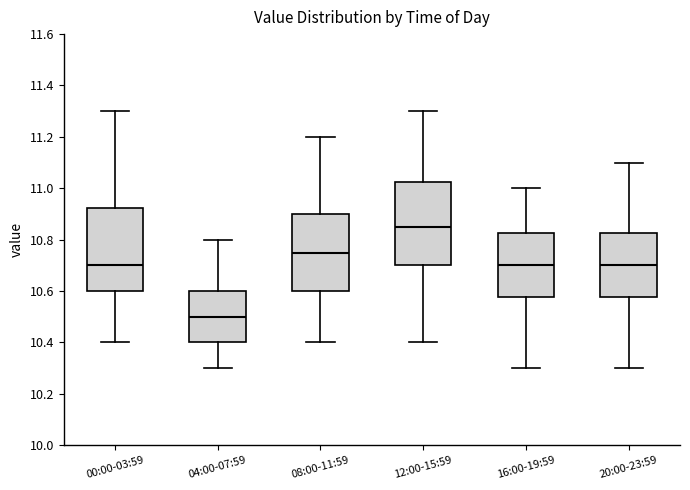

Reading left to right, read every box against the y-axis: the position of its median line, the range the box covers, and the ends of its whiskers. The values are not printed on the chart, so give them approximately, as read against the axis.

00:00-03:59: median 10.70, box 10.60 to 10.92, whiskers 10.40 to 11.30
04:00-07:59: median 10.50, box 10.40 to 10.60, whiskers 10.30 to 10.80
08:00-11:59: median 10.76, box 10.60 to 10.90, whiskers 10.40 to 11.20
12:00-15:59: median 10.86, box 10.70 to 11.02, whiskers 10.40 to 11.30
16:00-19:59: median 10.70, box 10.58 to 10.82, whiskers 10.30 to 11.00
20:00-23:59: median 10.70, box 10.58 to 10.82, whiskers 10.30 to 11.10